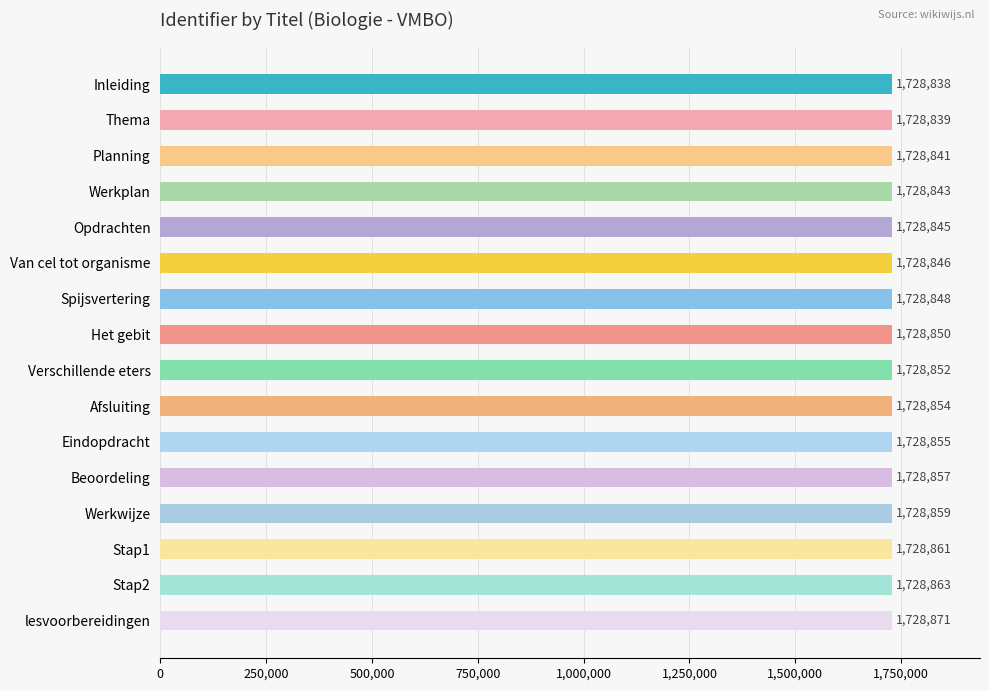

The chart shows a value of 1728838 at Inleiding. True or false?

True